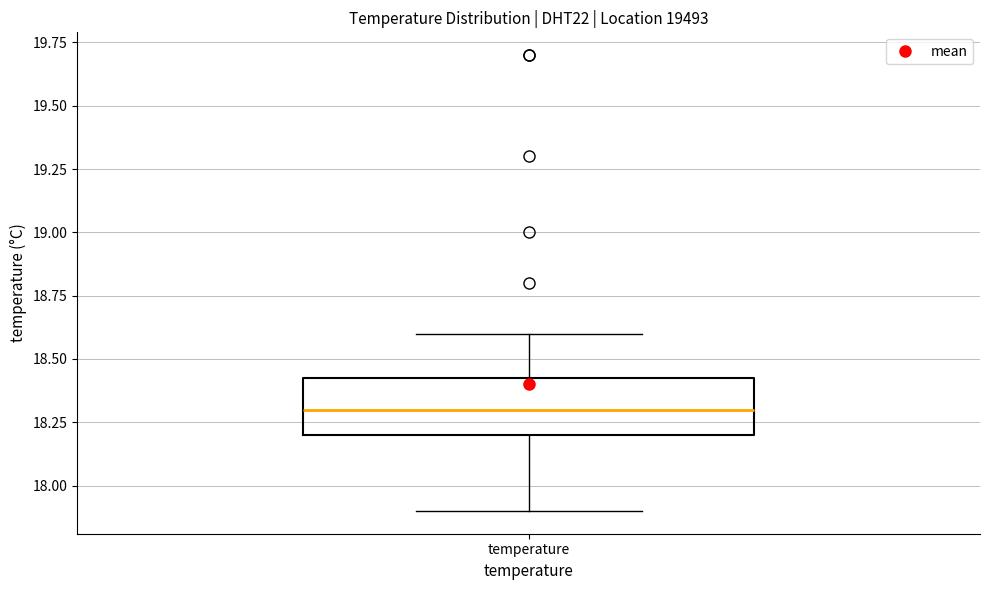

Where does the upper whisker of the box for temperature end on the y-axis? The values are not printed on the chart, so give them approximately, as read against the axis.

18.60